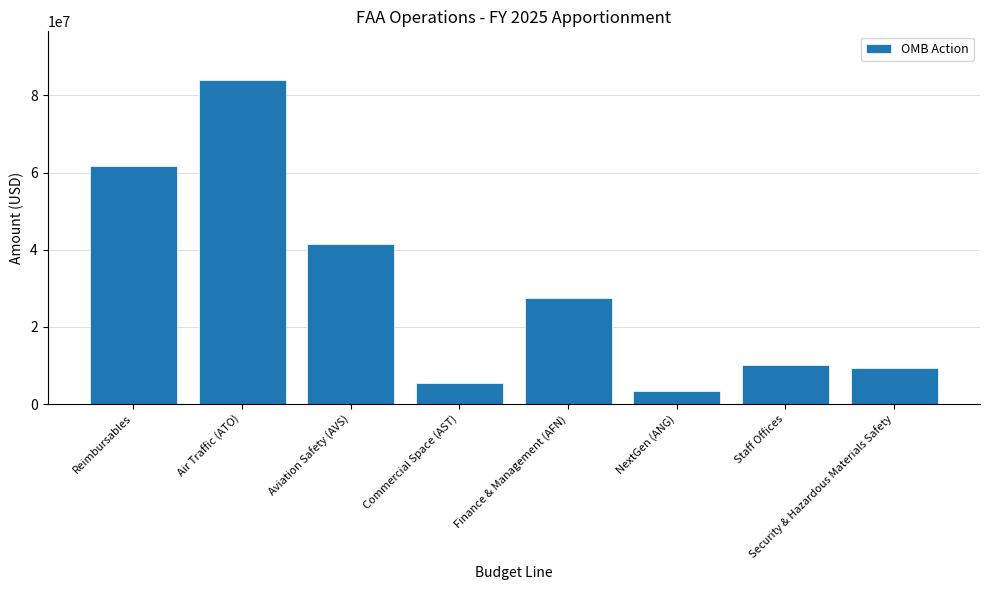

Between Finance & Management (AFN) and Staff Offices, which is larger?

Finance & Management (AFN)